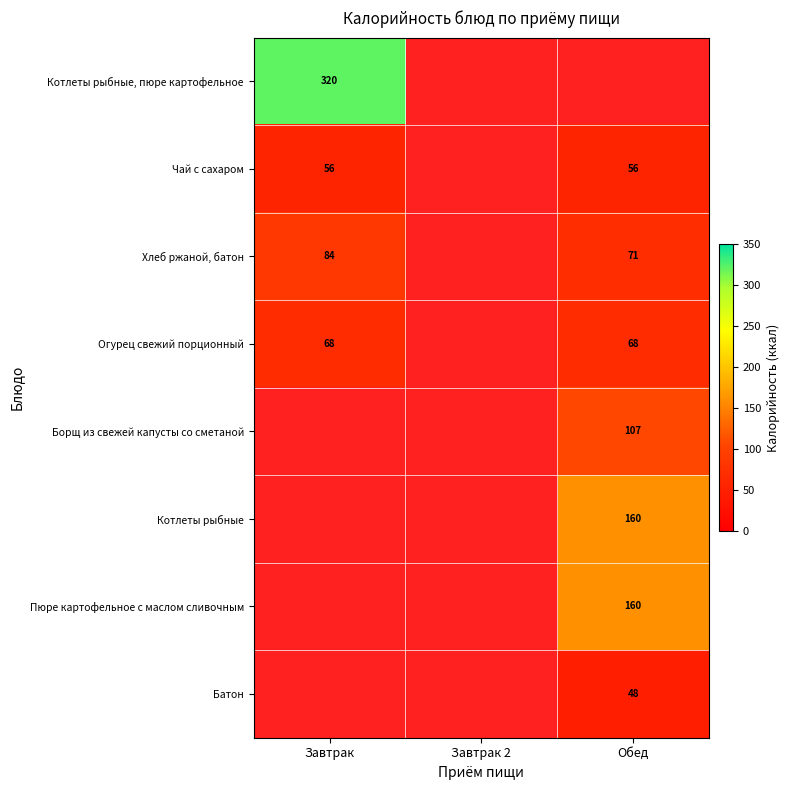

True or false: Чай с сахаром has a value of 35 at Обед.

False